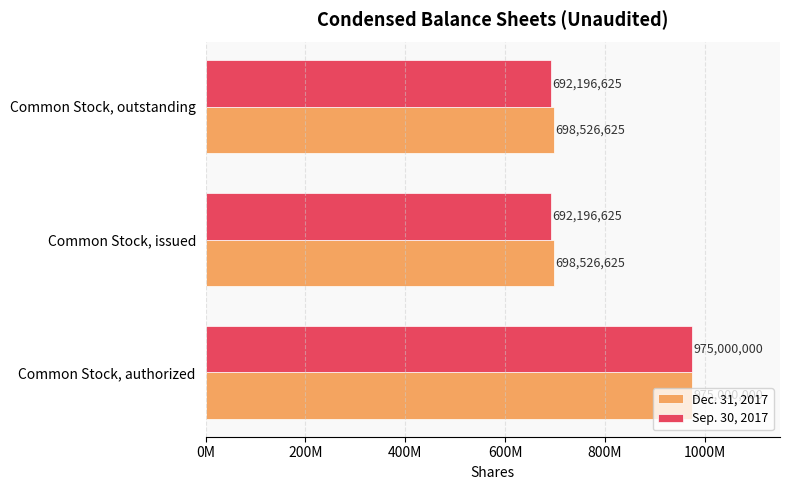

What are all the series names shown in the legend?

Dec. 31, 2017, Sep. 30, 2017